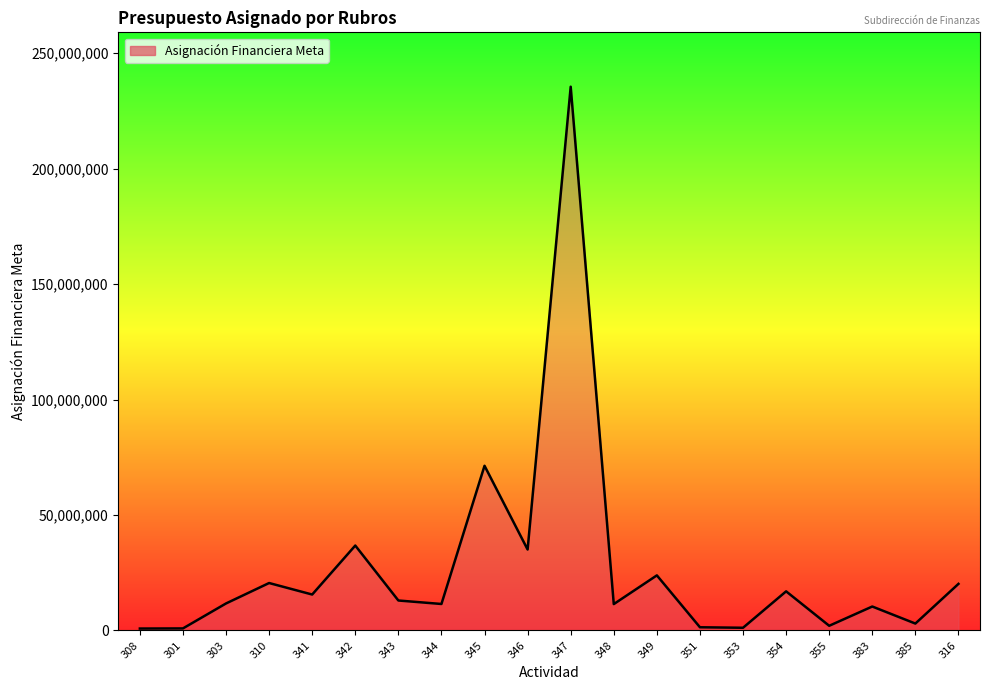

Is it true that the value at 349 is 23864431?

True